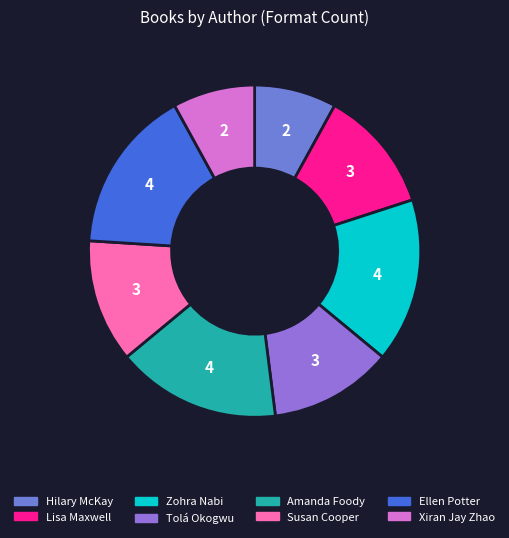

Count the number of slices in the pie.

8